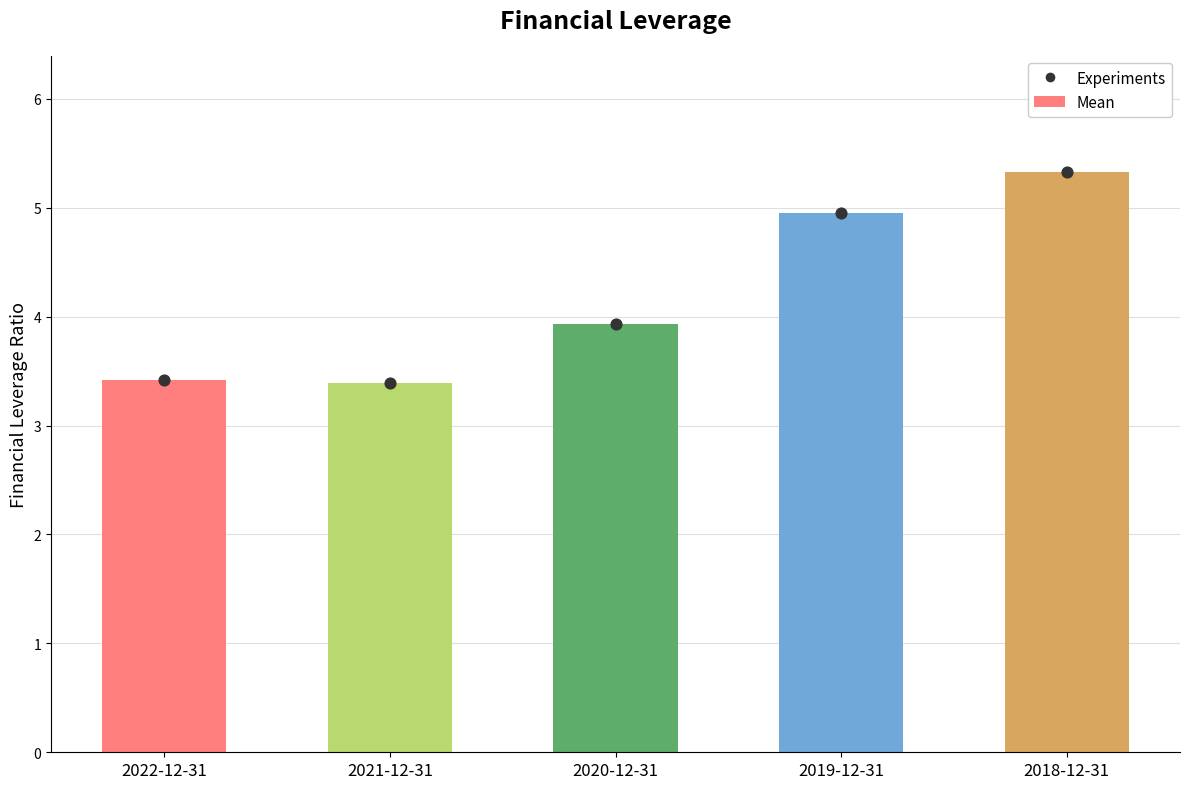

What is the ratio of the value at 2020-12-31 to the value at 2021-12-31?

1.2